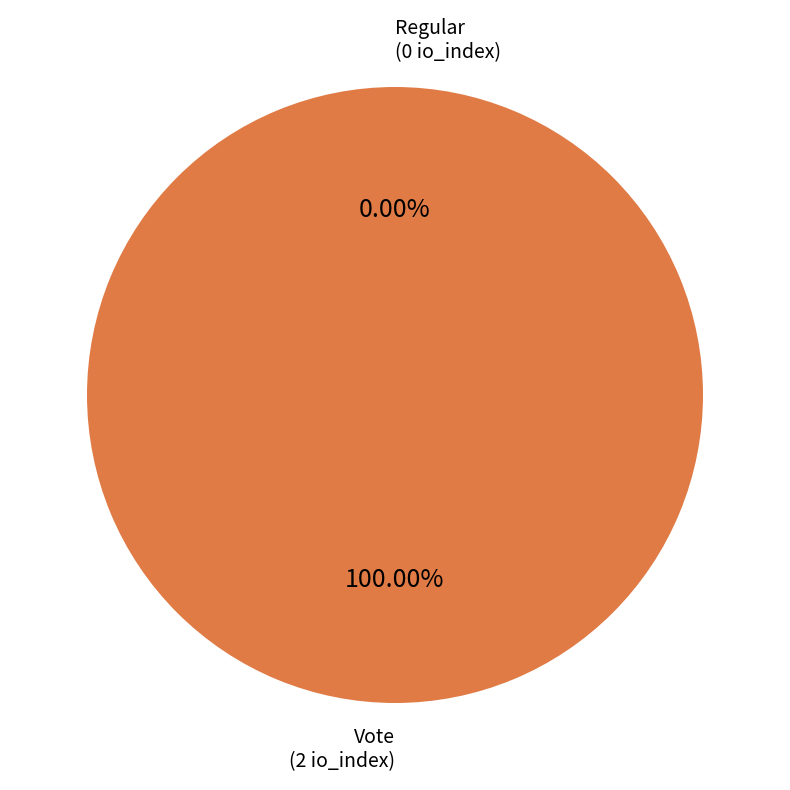

To the nearest percent, what portion does Vote represent?

100%